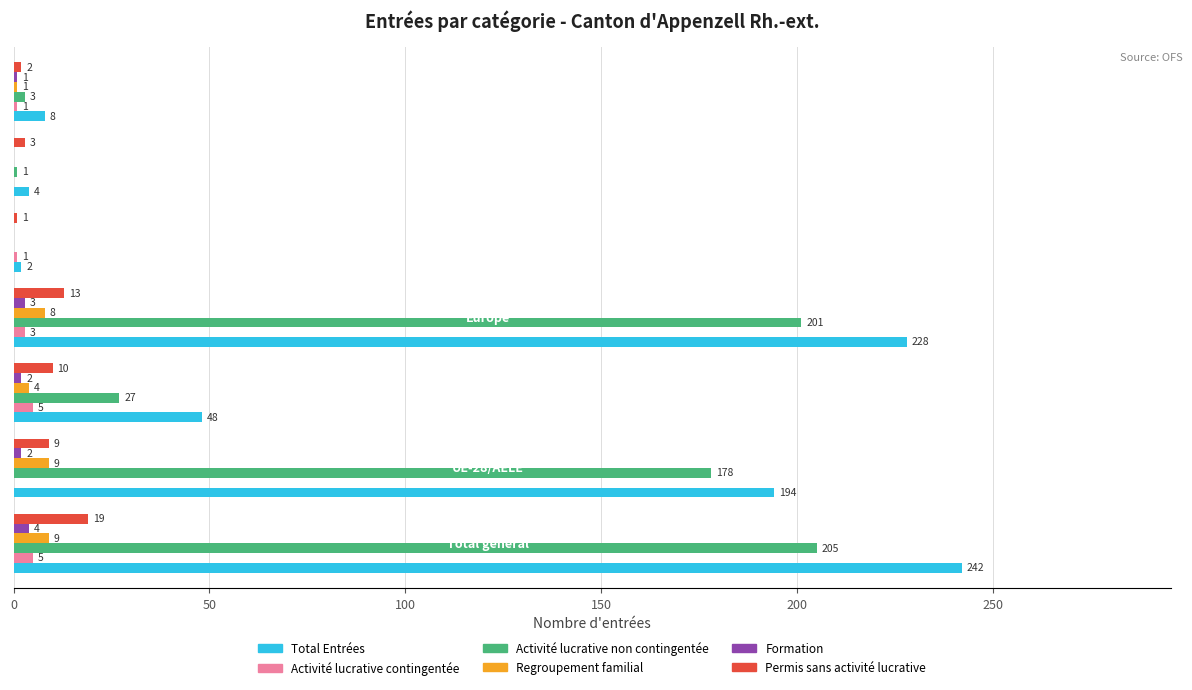

What is the sum of all Permis sans activité lucrative values?

57